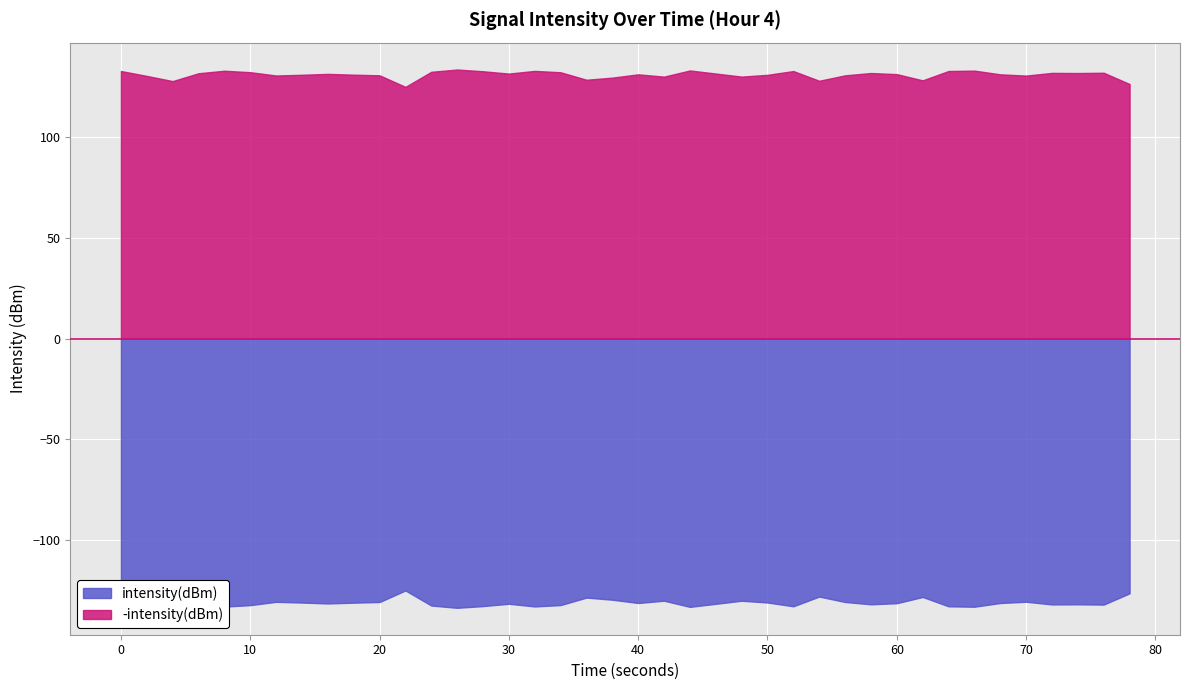

What is the value of the 15th point from the left?

-132.8